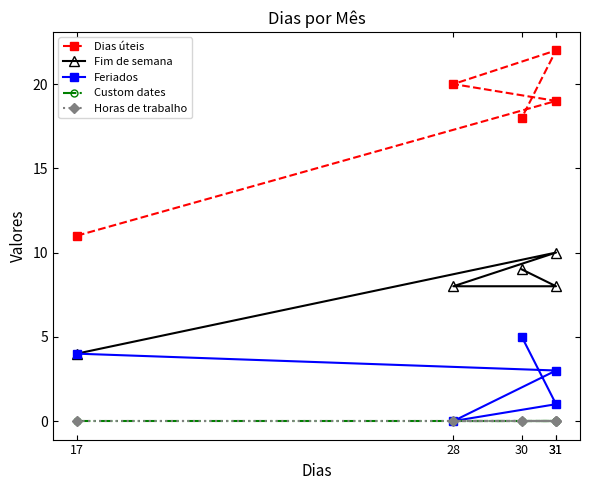

What is the difference between the maximum and minimum values in the Dias úteis series?

11